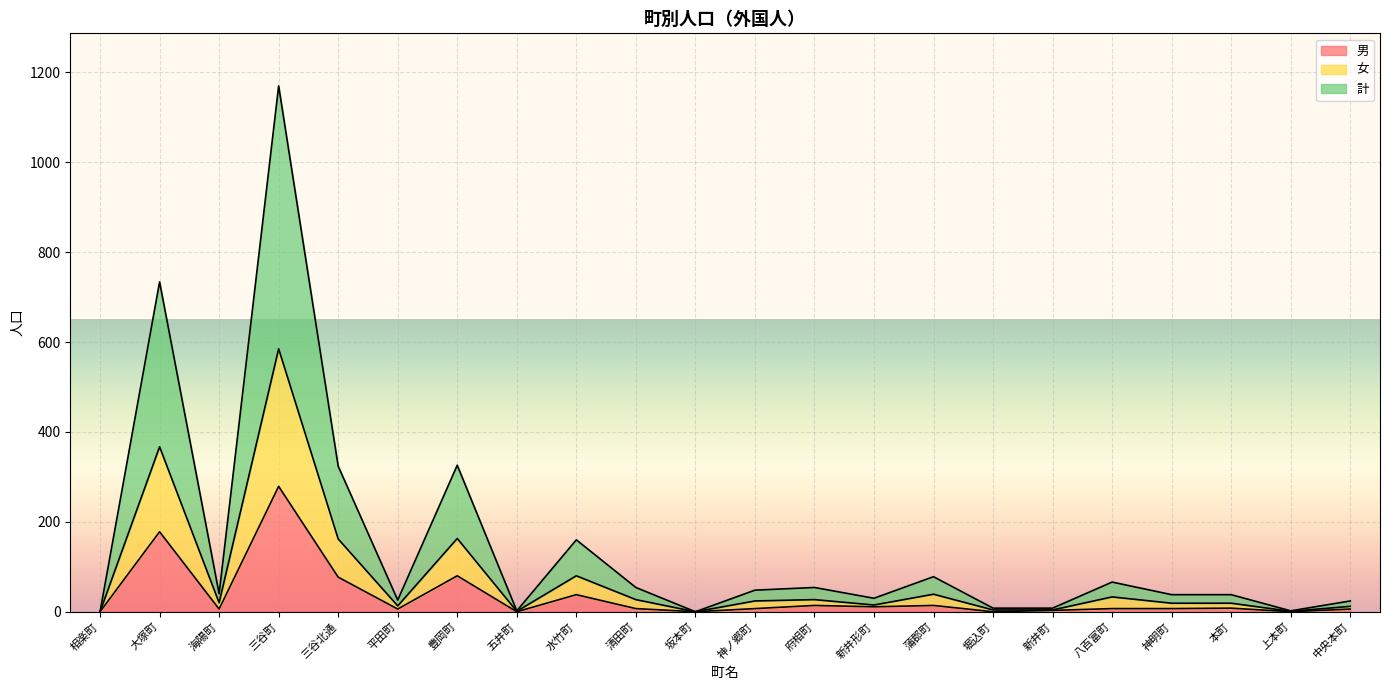

At which category is the sum across all series the highest?

三谷町